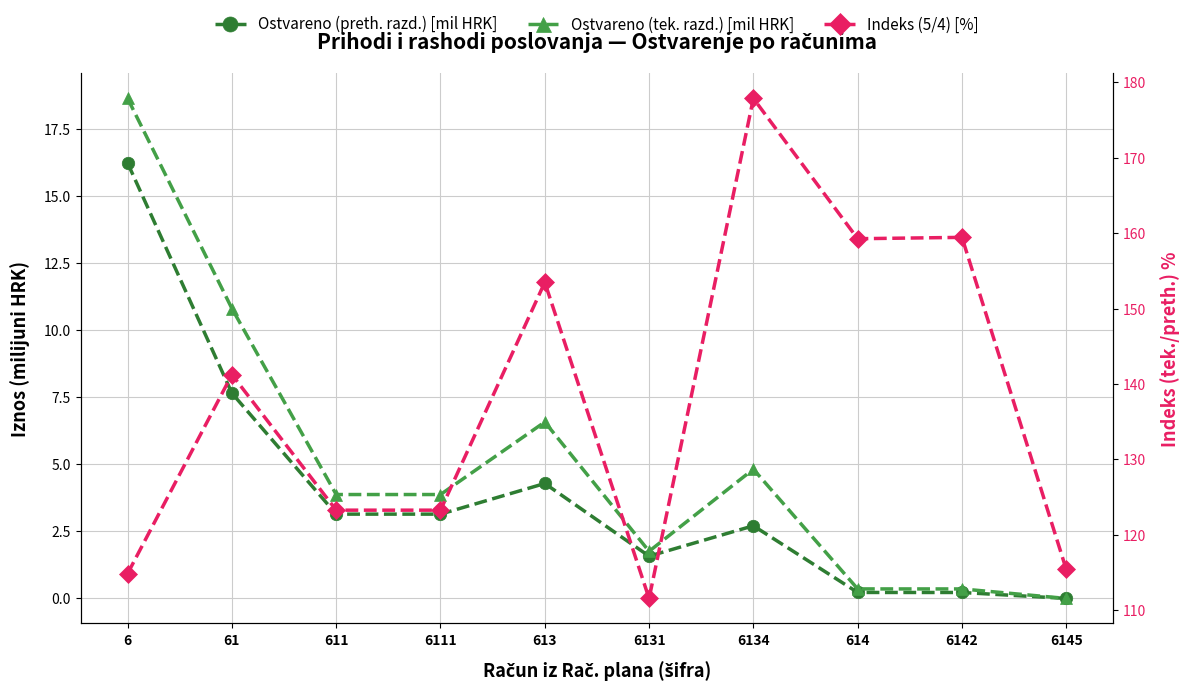

True or false: Ostvareno (tek. razd.) [mil HRK] and Ostvareno (preth. razd.) [mil HRK] cross at least once.

False